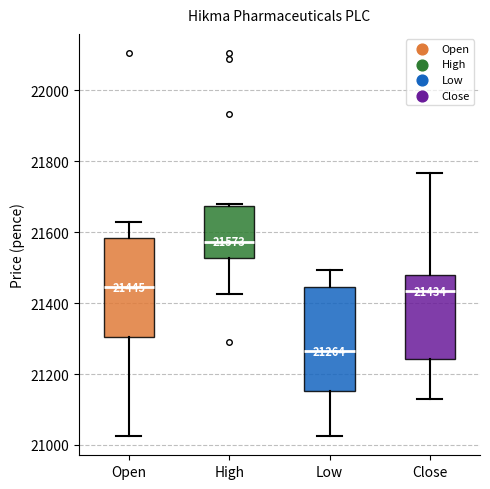

Which box has the highest median line?

High